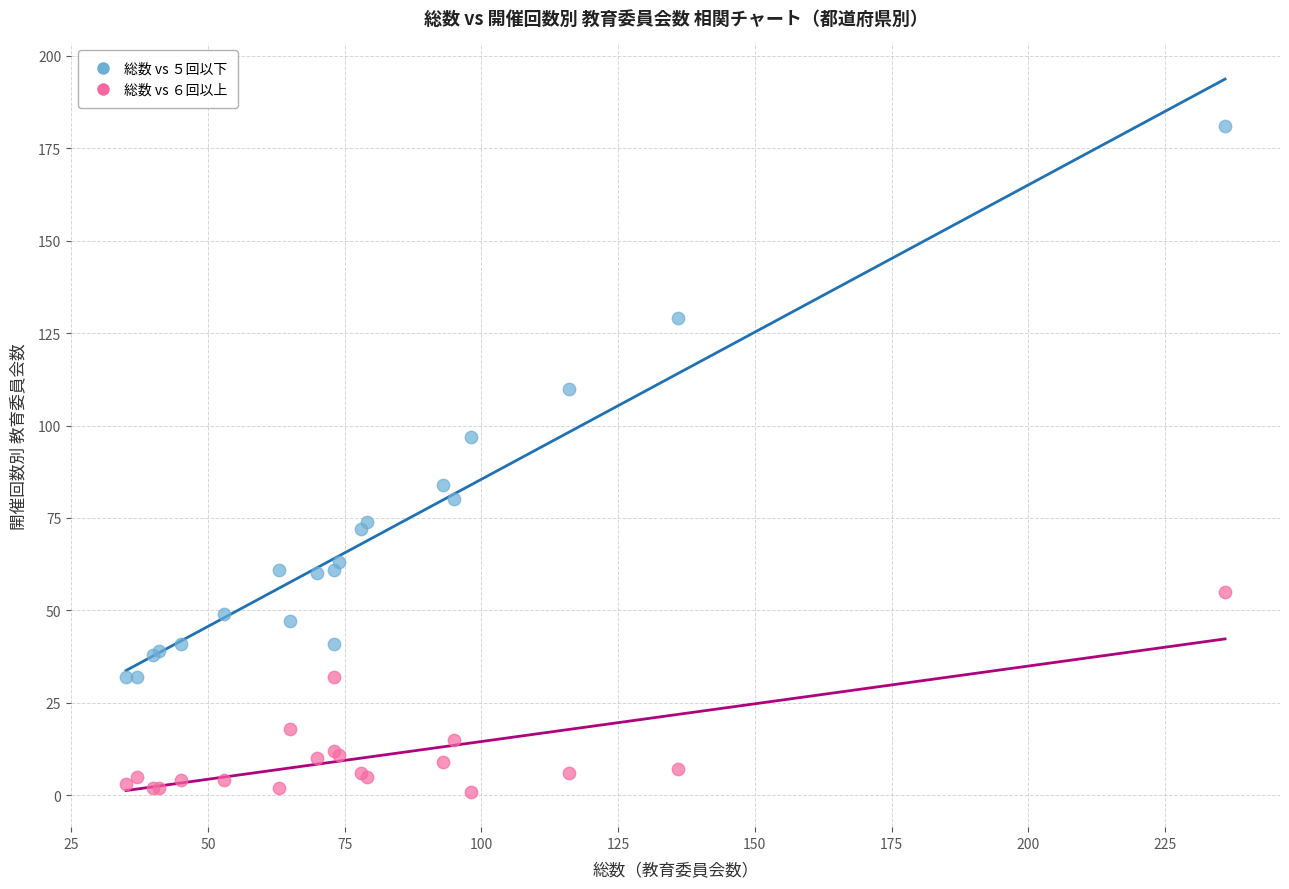

Which series has the widest spread of Y values?

総数 vs ５回以下